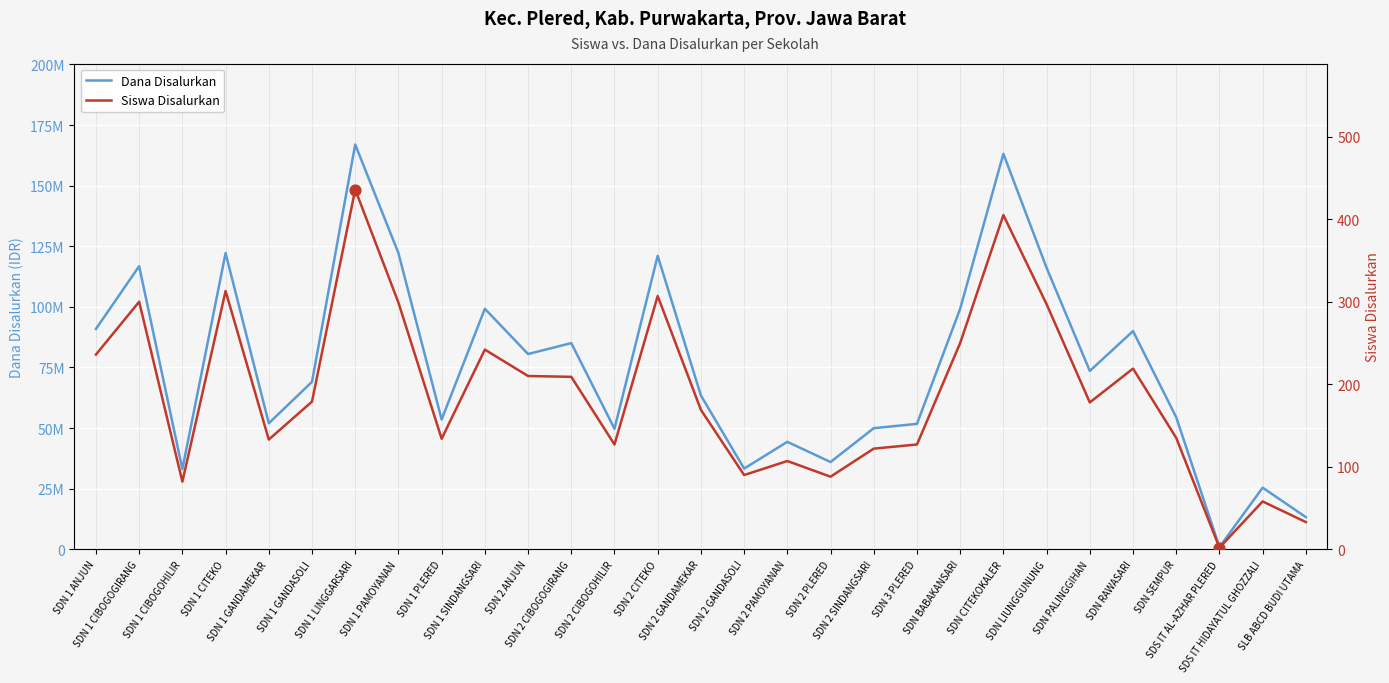

What is the total value across all series at SDN 2 PLERED?

36000088